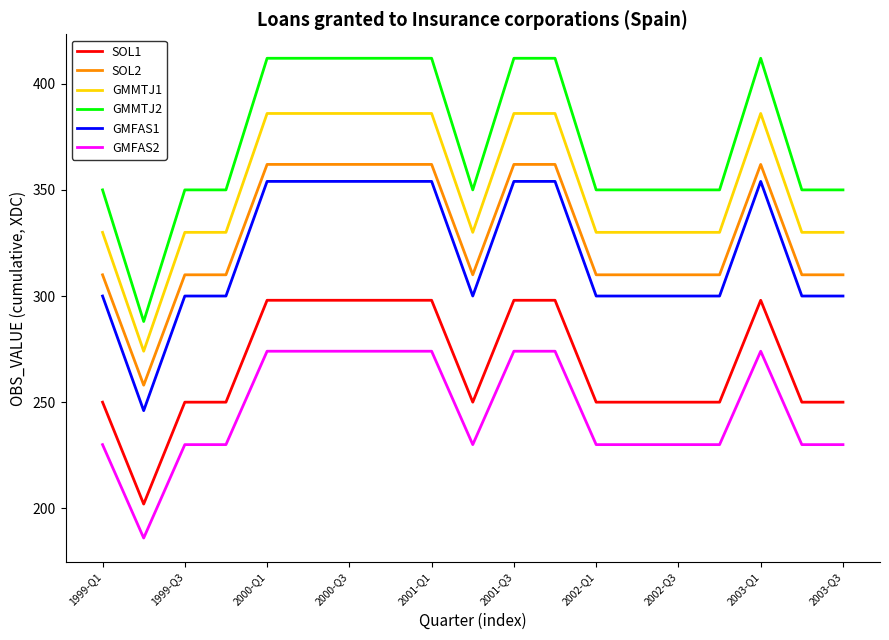

How many lines are shown in the chart?

6